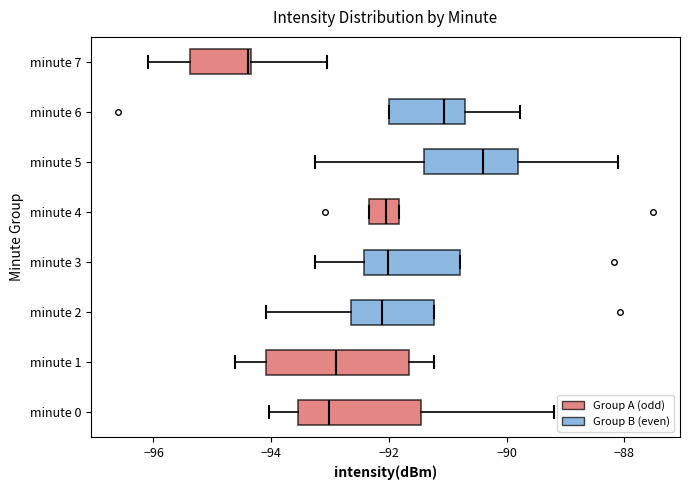

Comparing the boxes themselves (not the whiskers), which one is the widest?

minute 1